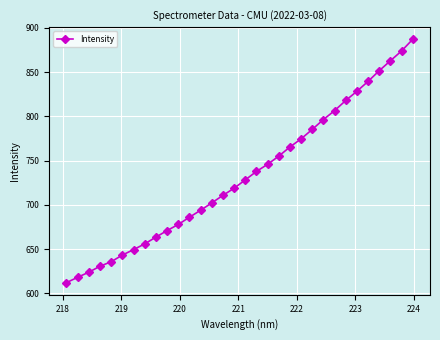

What is the maximum value shown in the chart?

887.2